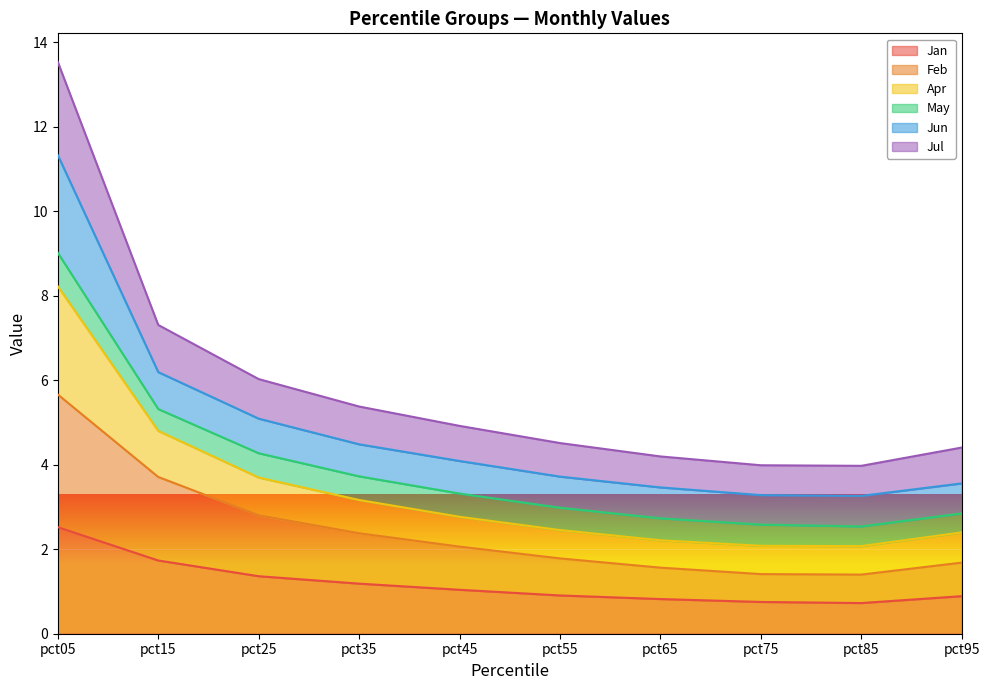

The Jan series shows 1.4 at pct25. True or false?

True